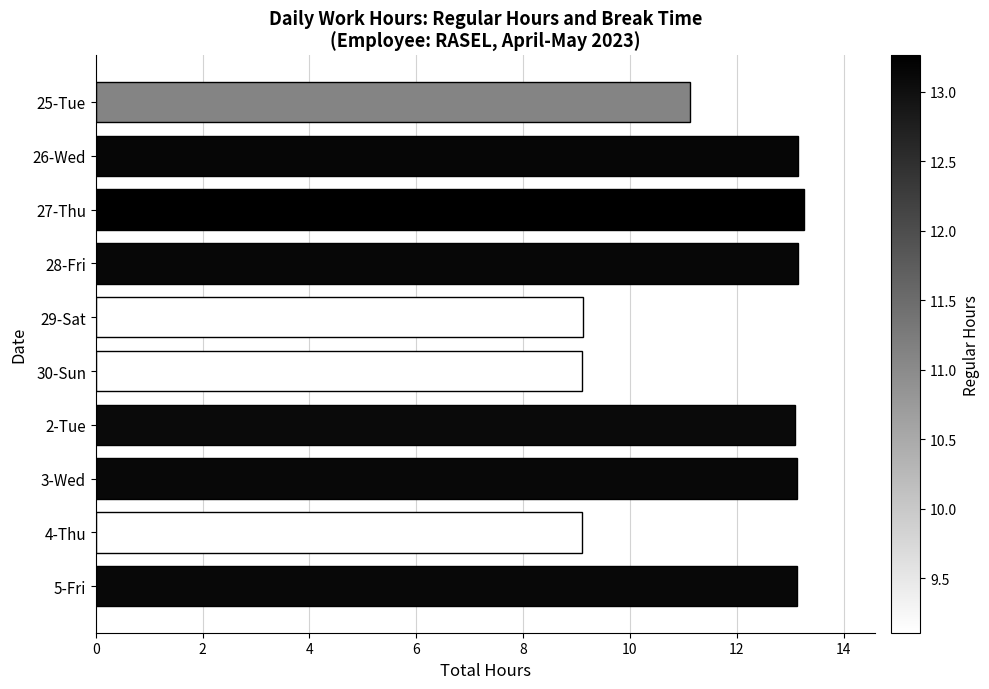

Approximately how many times larger is the value at 25-Tue compared to 4-Thu?

1.2